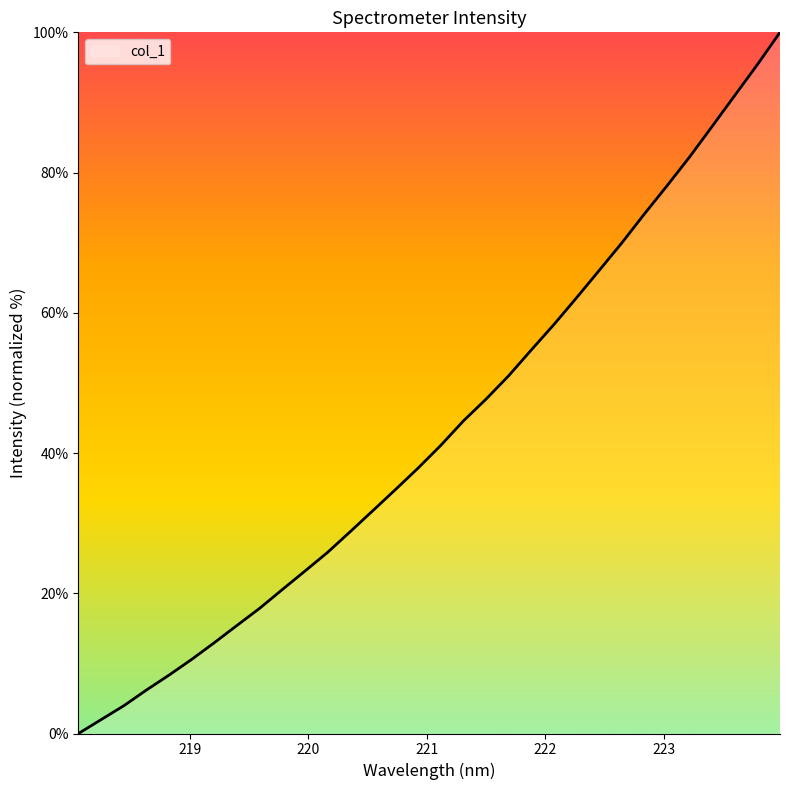

What is the maximum value shown in the chart?

100.0